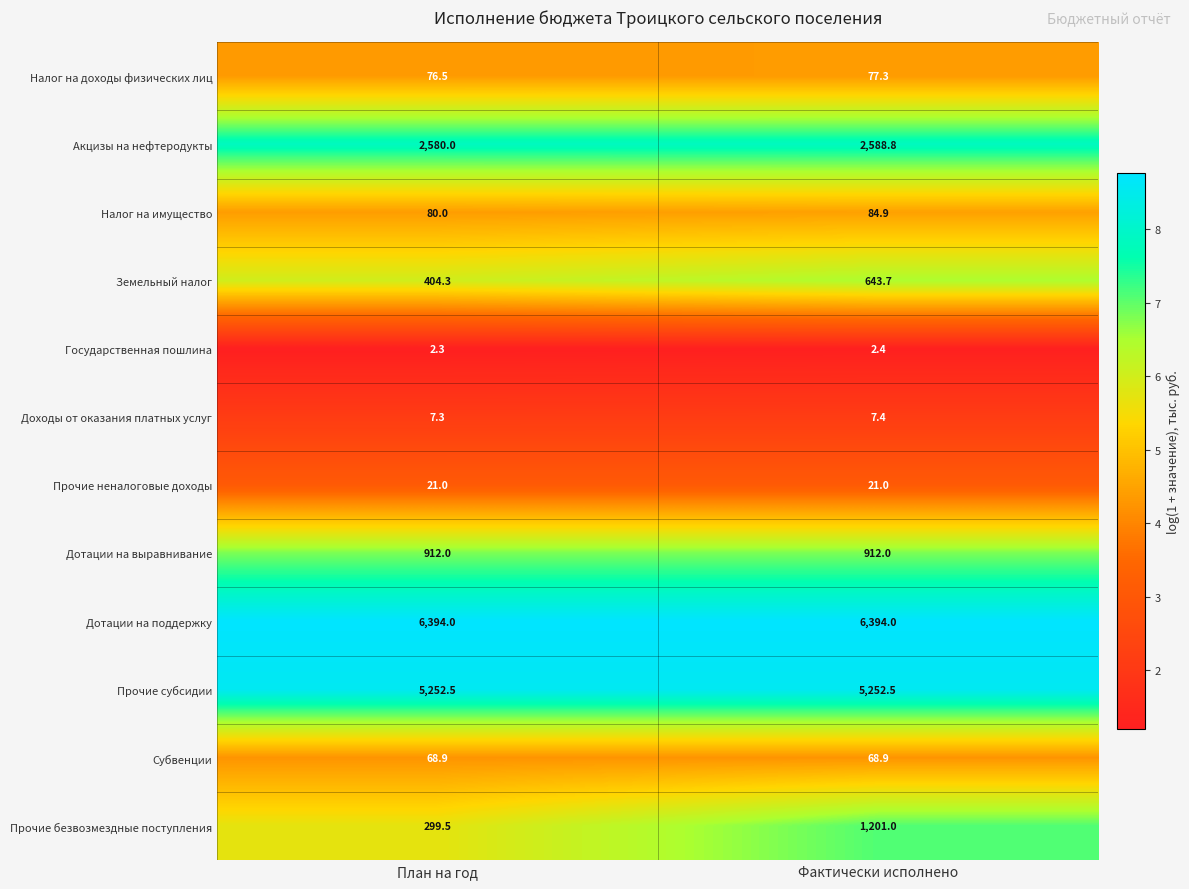

At which category is the sum across all series the highest?

Фактически исполнено